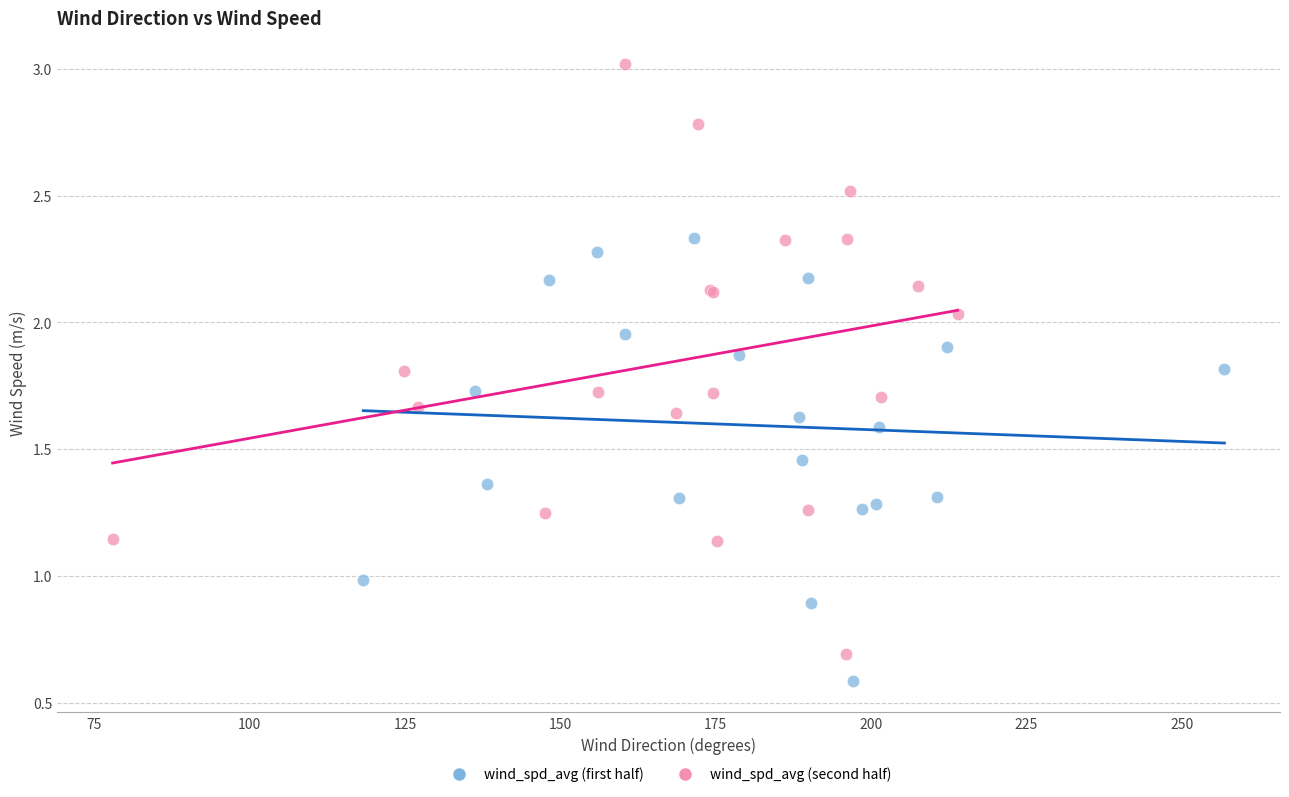

Which series has the widest spread of Y values?

wind_spd_avg (second half)